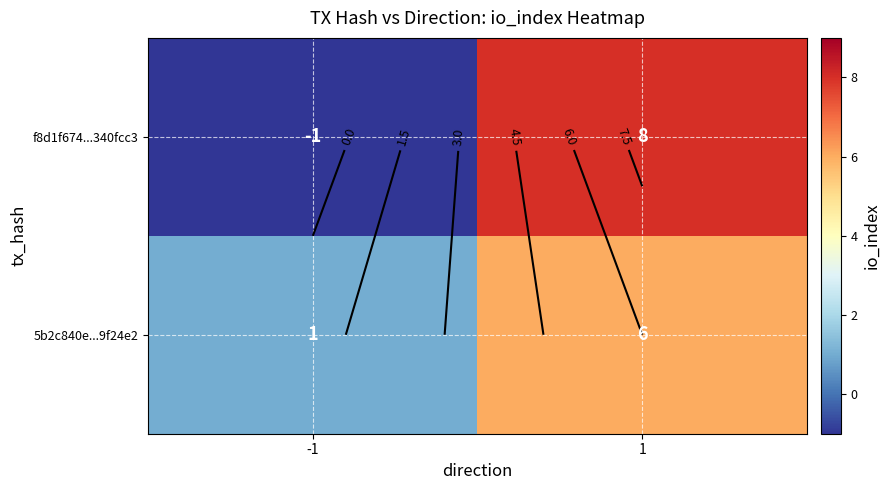

Is it true that 5b2c840e...9f24e2 equals 1 at -1?

True